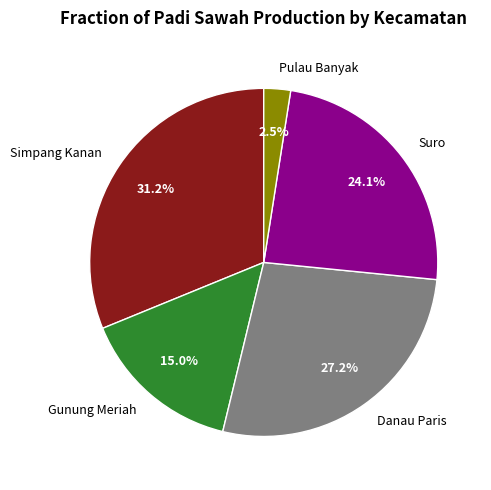

Which has a higher value, Suro or Simpang Kanan?

Simpang Kanan